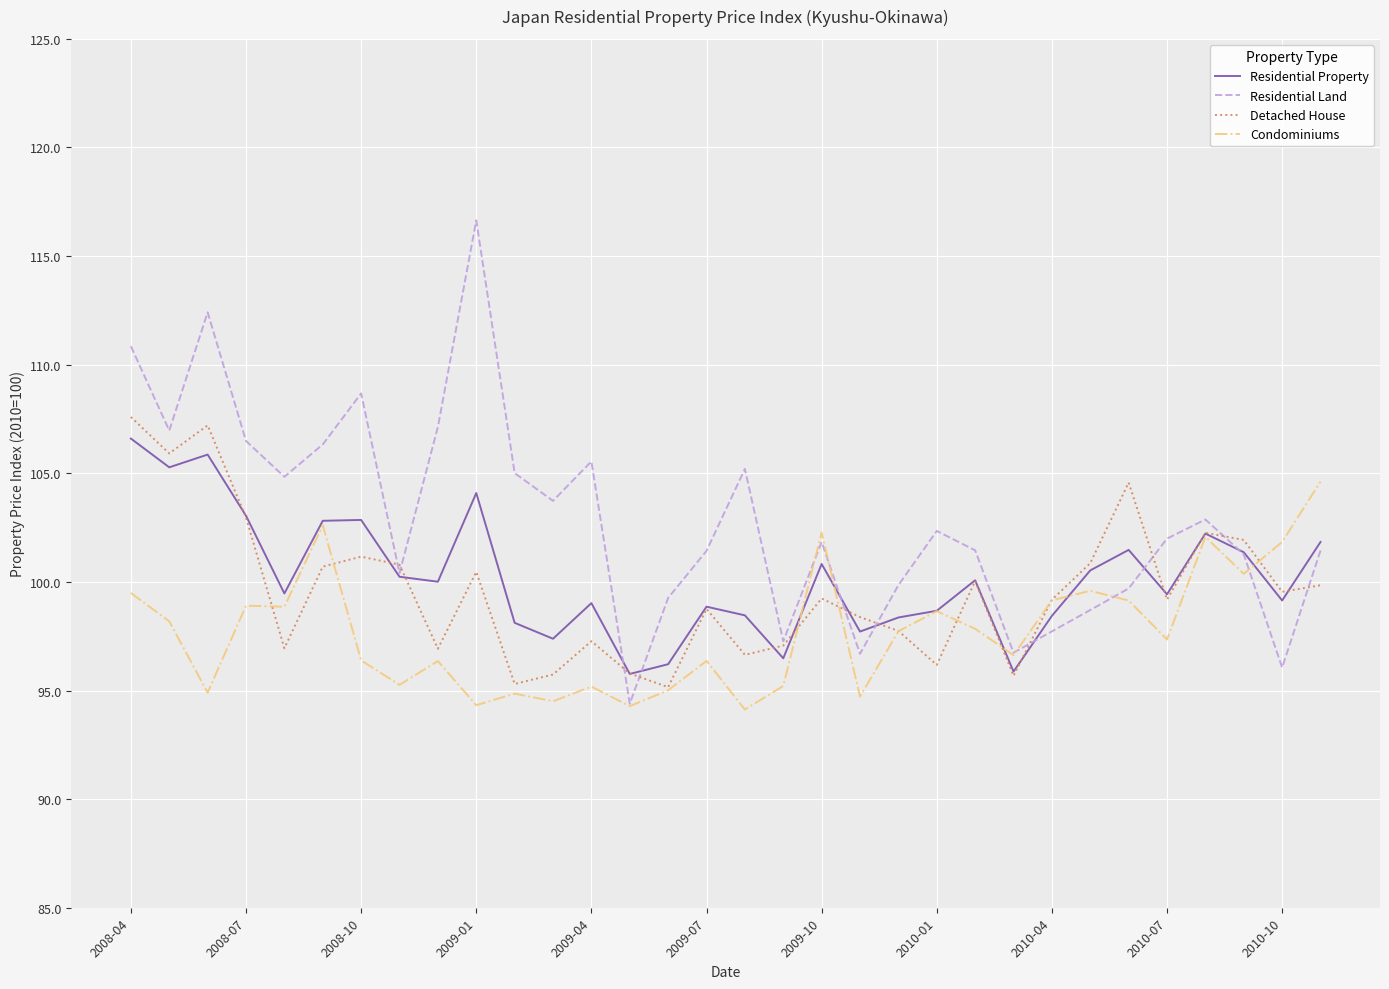

Is this an area chart (filled region under the line)?

No